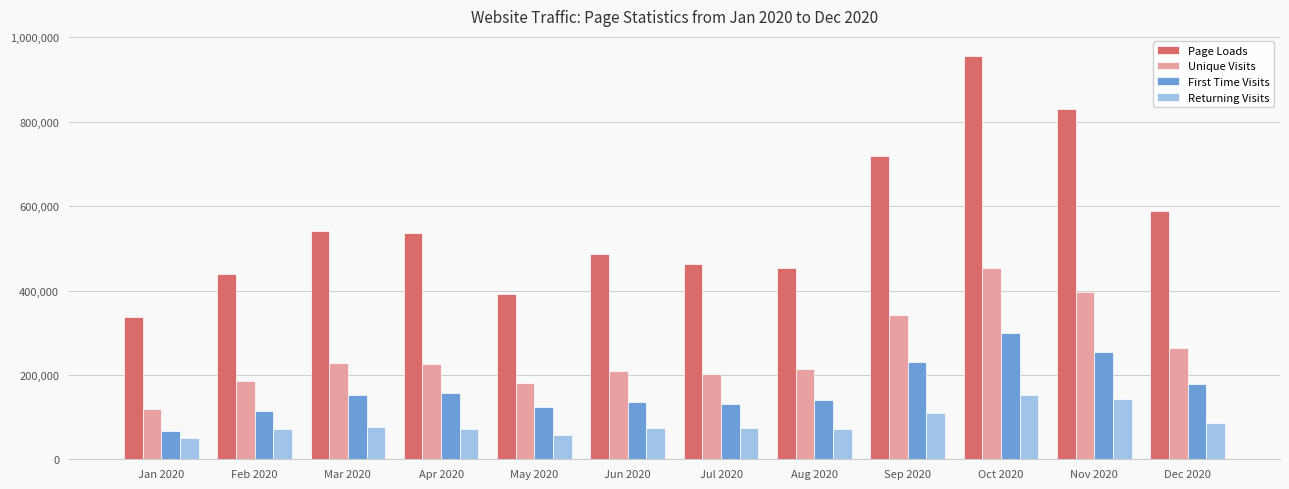

What is the minimum value for First Time Visits?

68089